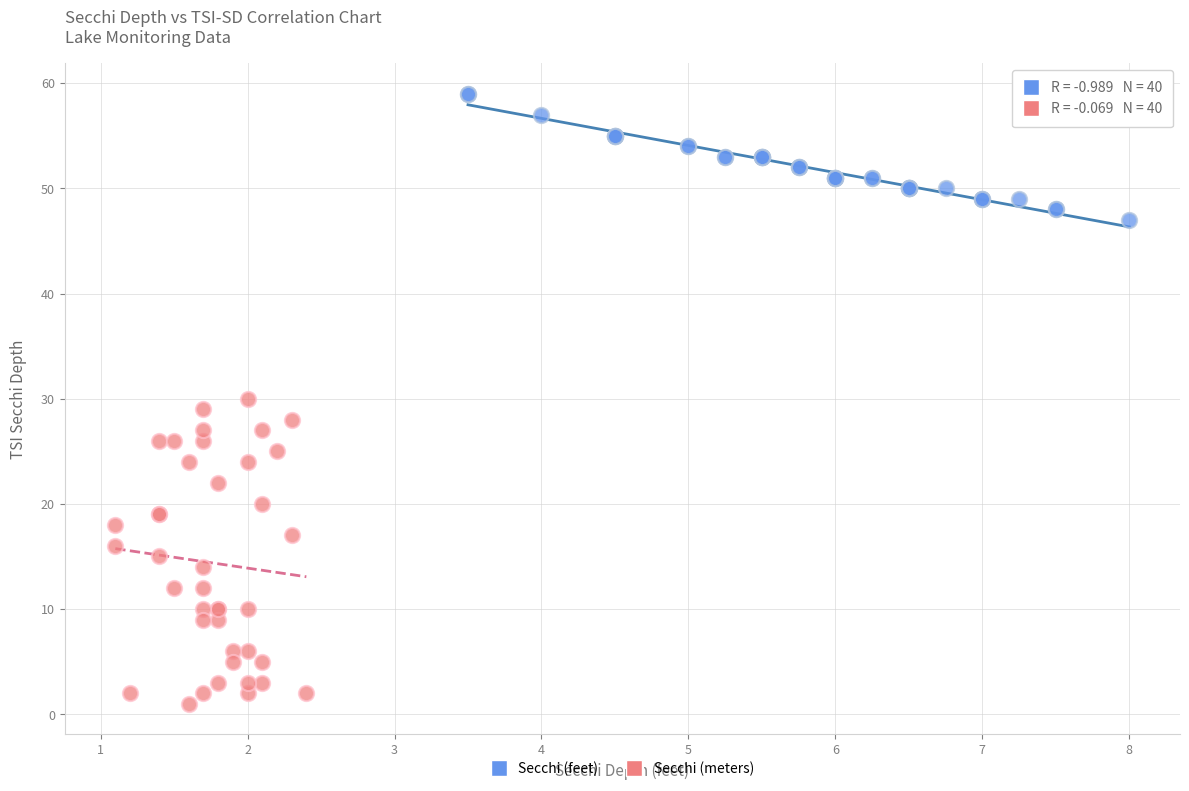

Which series reaches the minimum Y coordinate?

Secchi (meters)